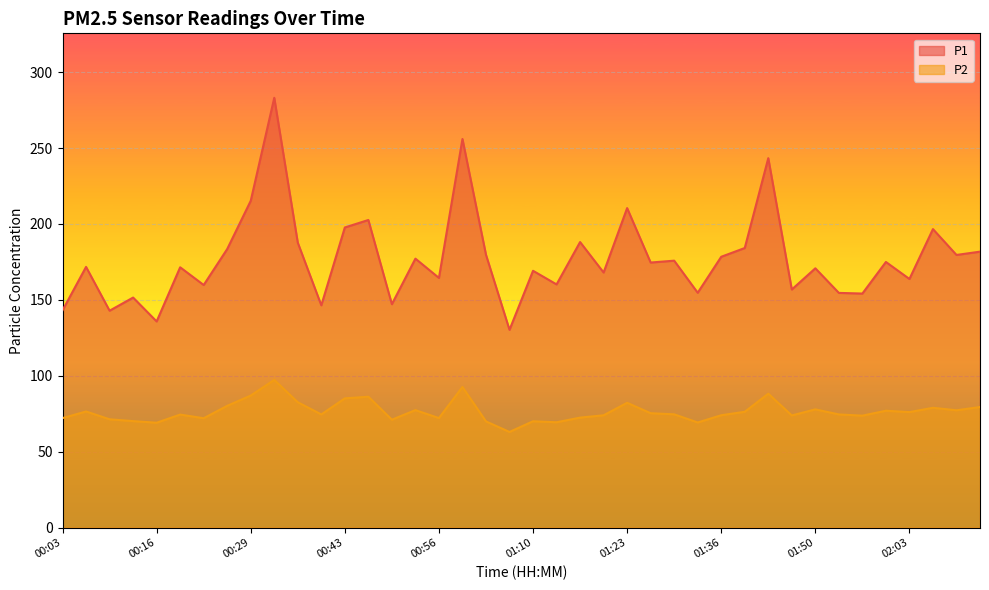

Is the value of P1 at 02:13 greater than the value of P2 at 02:10?

Yes